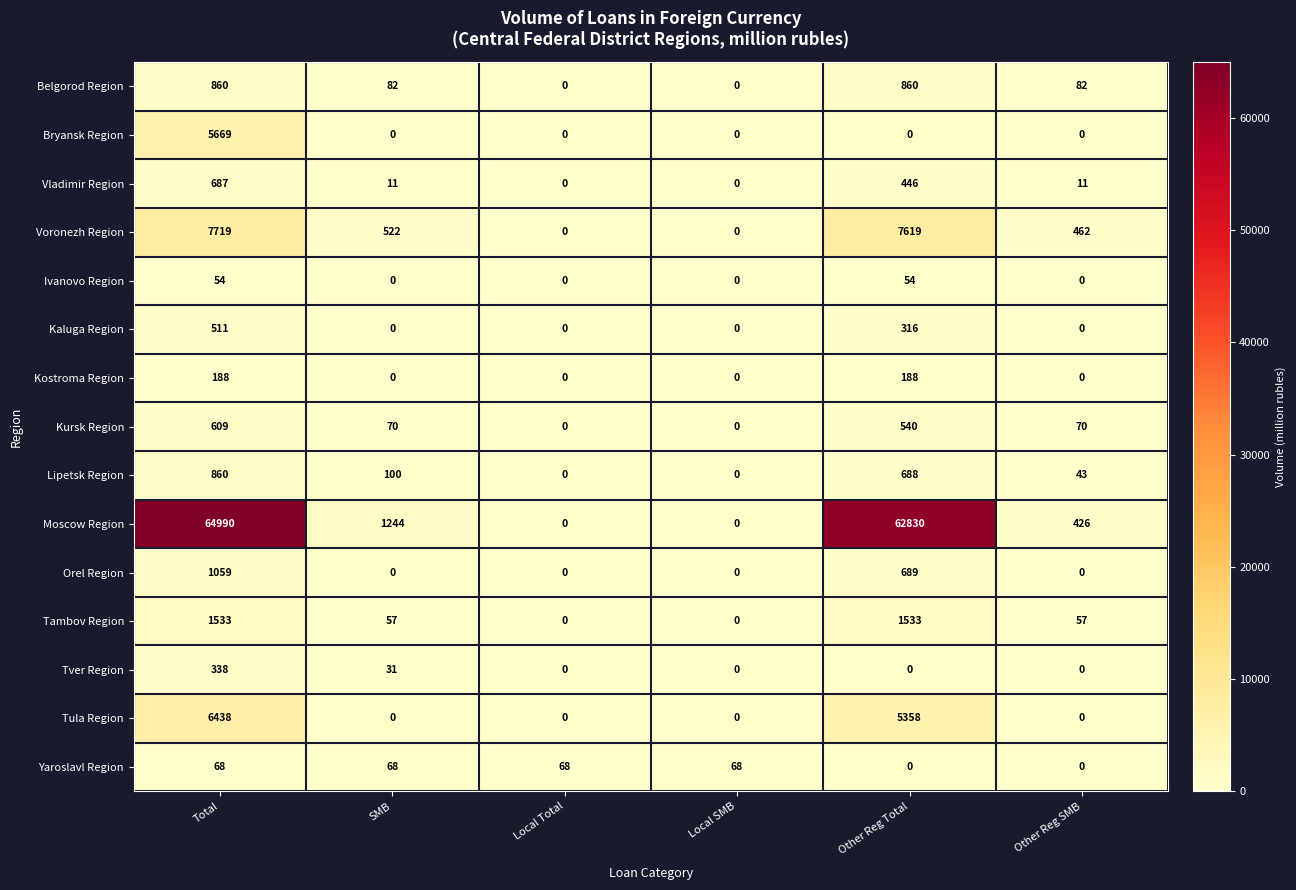

Which category has the highest value across all series?

Total